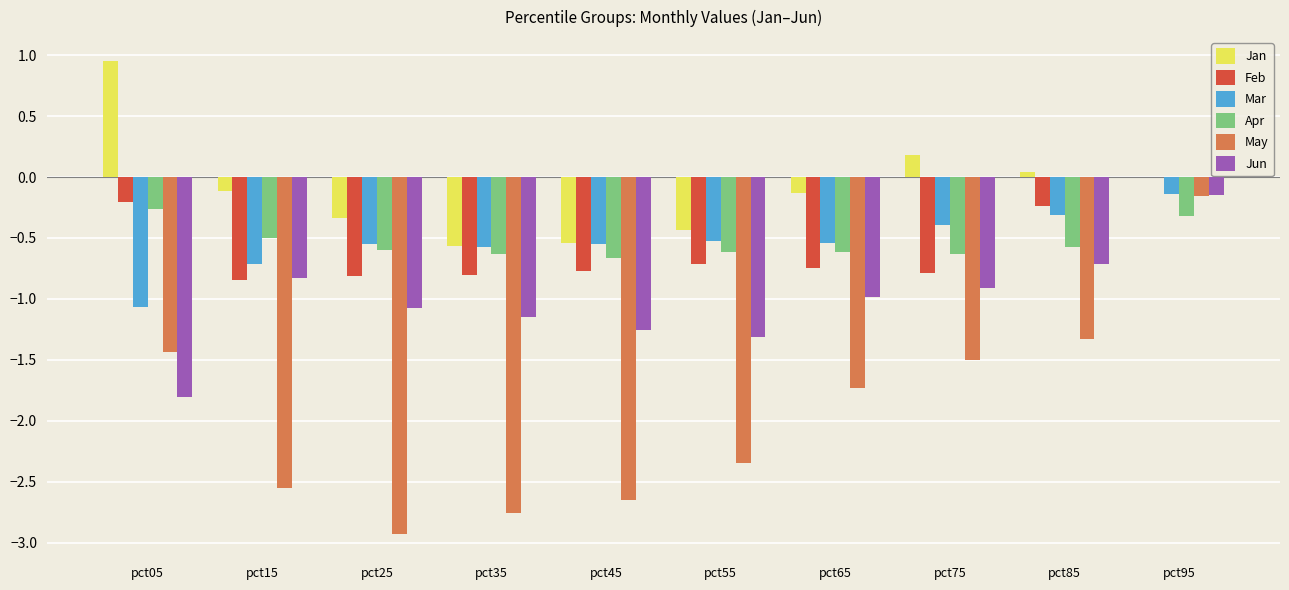

At which label does Jun reach its peak?

pct95